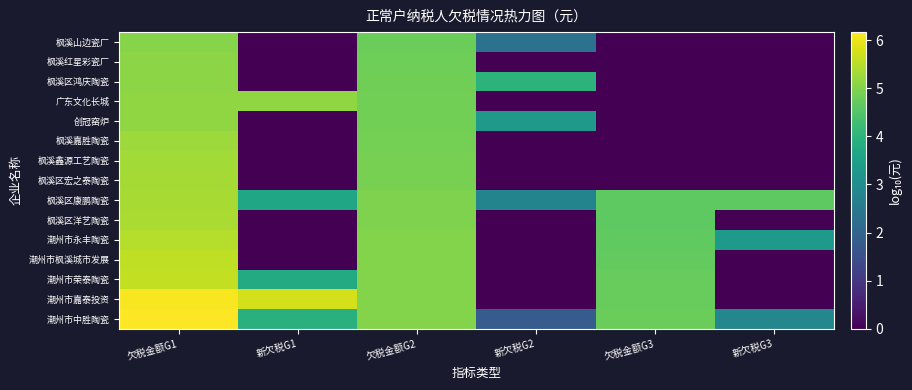

Which category has the lowest value across all series?

新欠税G2